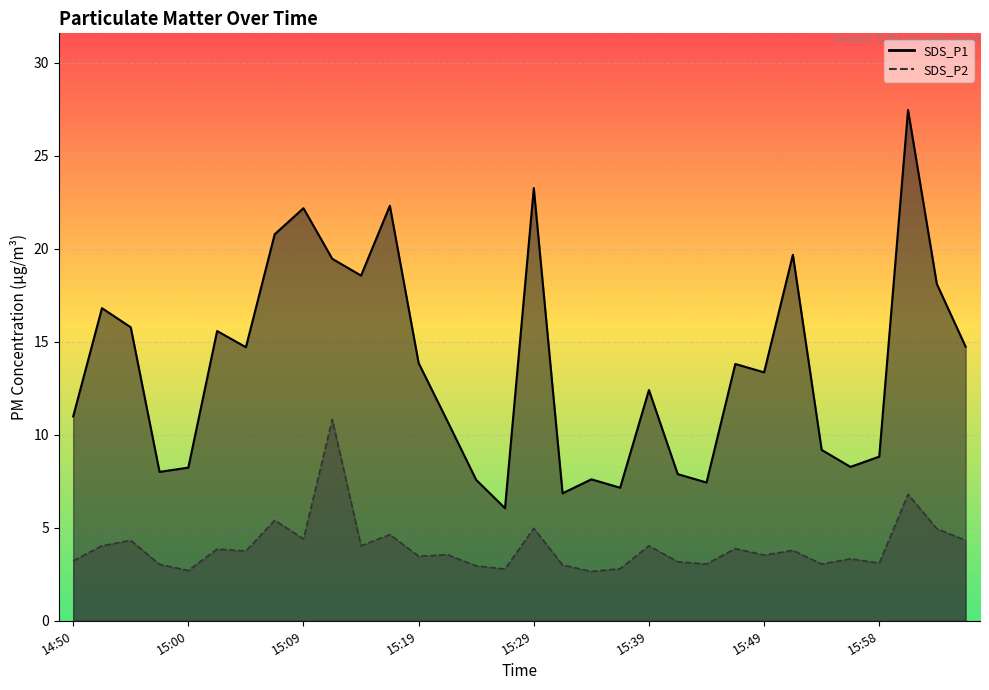

Between 14:57 and 15:58, which is larger?

15:58